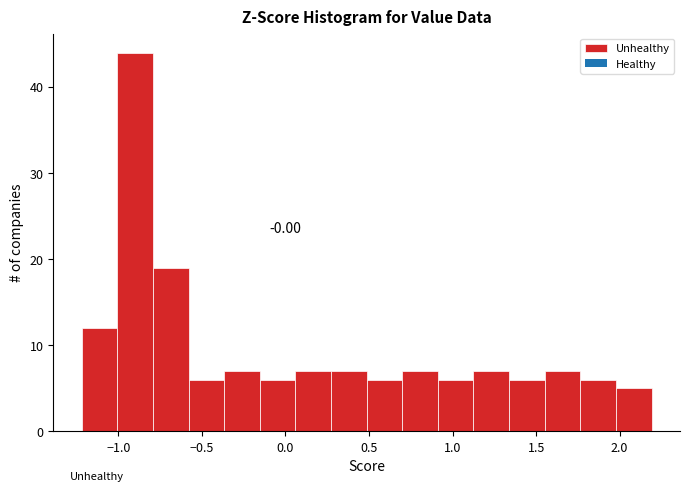

Over which range of the x-axis is the bar tallest?

-1.00 to -0.80